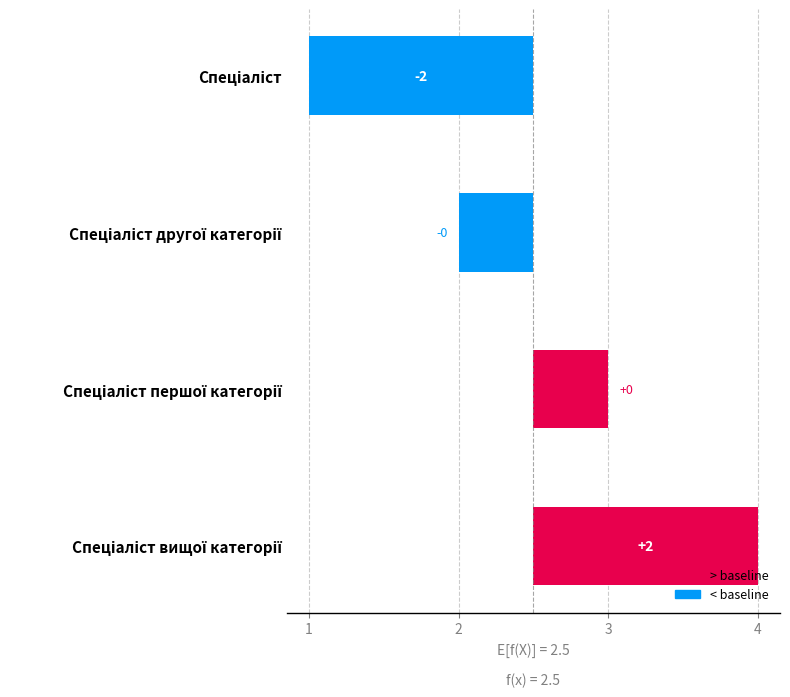

What is the sum of the values at 4 and 2?

1.0